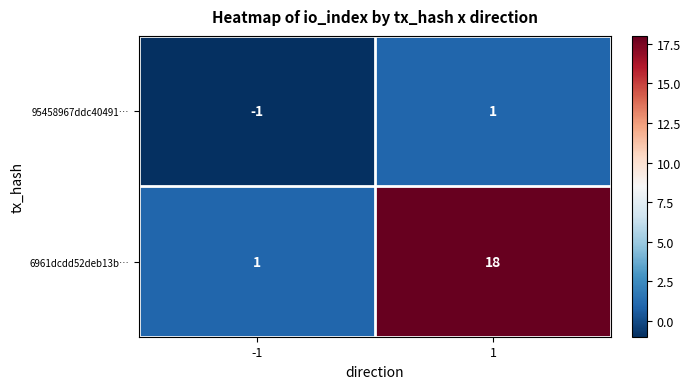

Which series has the largest total across all categories?

6961dcdd52deb13b…